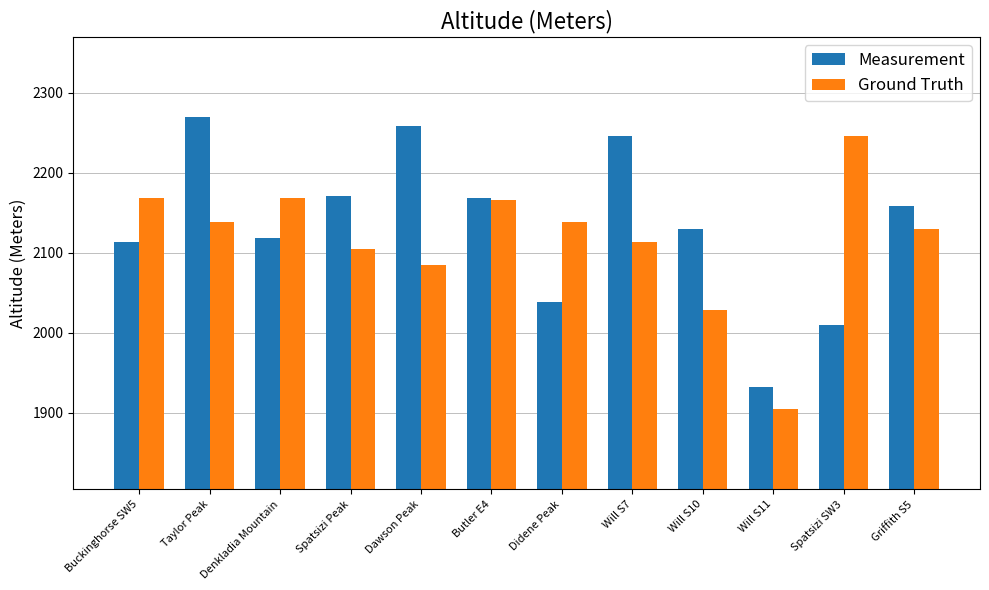

What are all the series names shown in the legend?

Measurement, Ground Truth